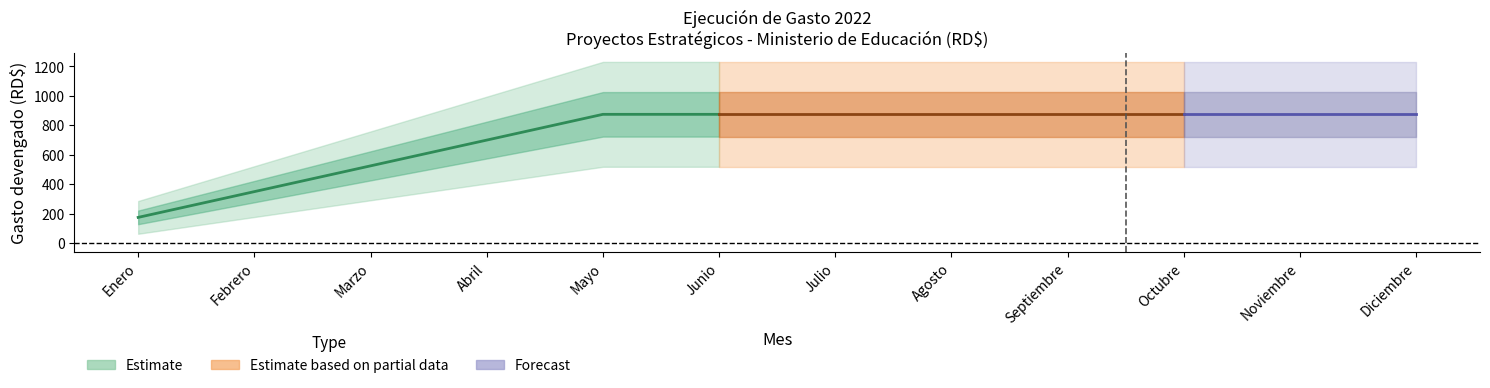

Which category has the lowest value across all series?

Enero